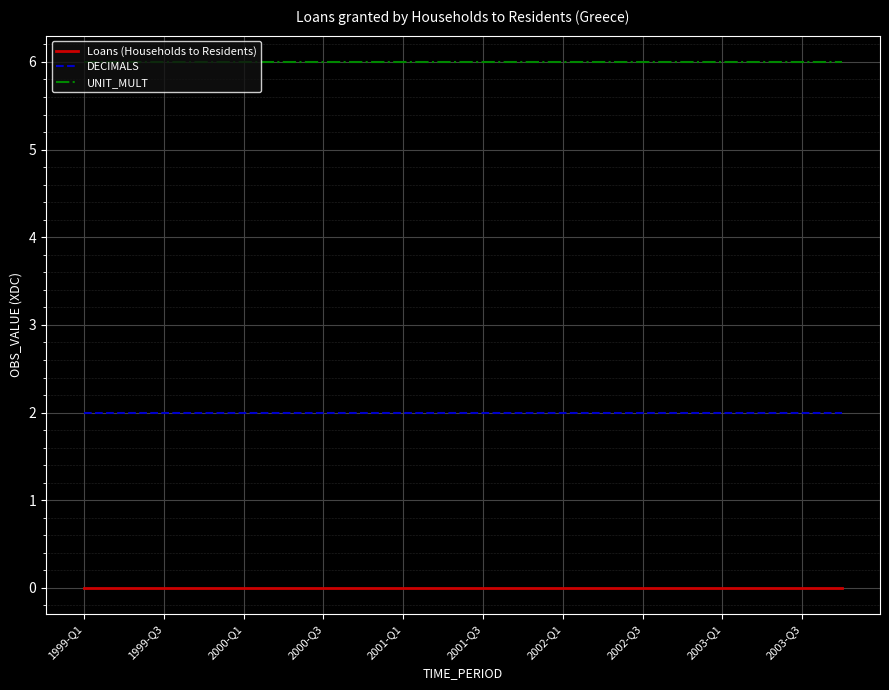

List the series in order of their peak value, lowest first.

Loans (Households to Residents), DECIMALS, UNIT_MULT